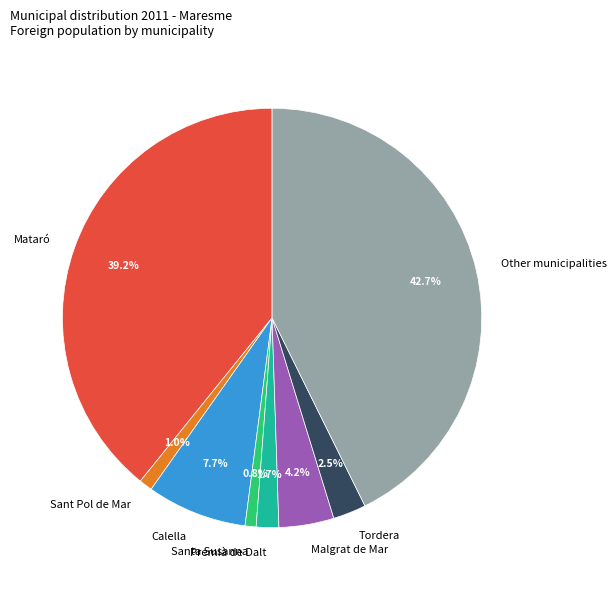

How much of the chart is everything except Tordera?

97.5%